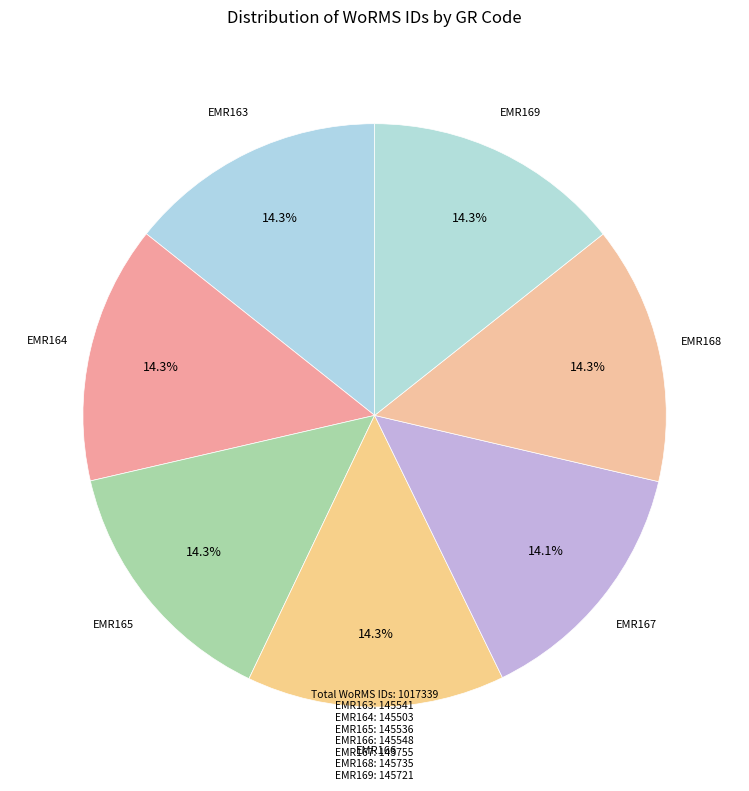

How many slices are in this pie chart?

7